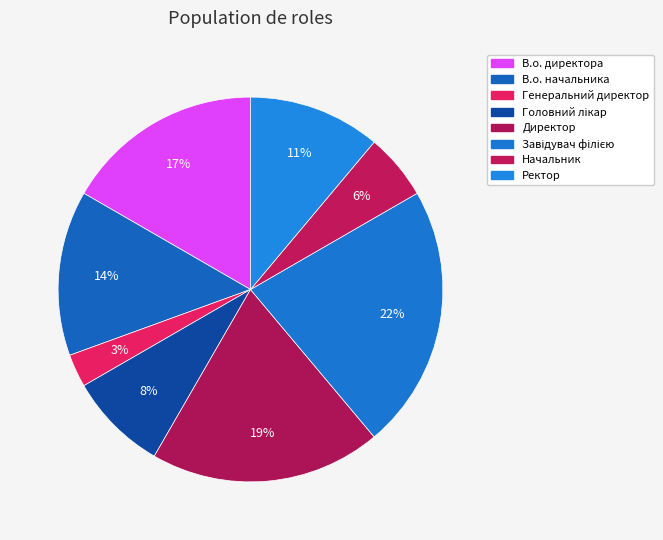

Is В.о. директора the majority of the pie?

No